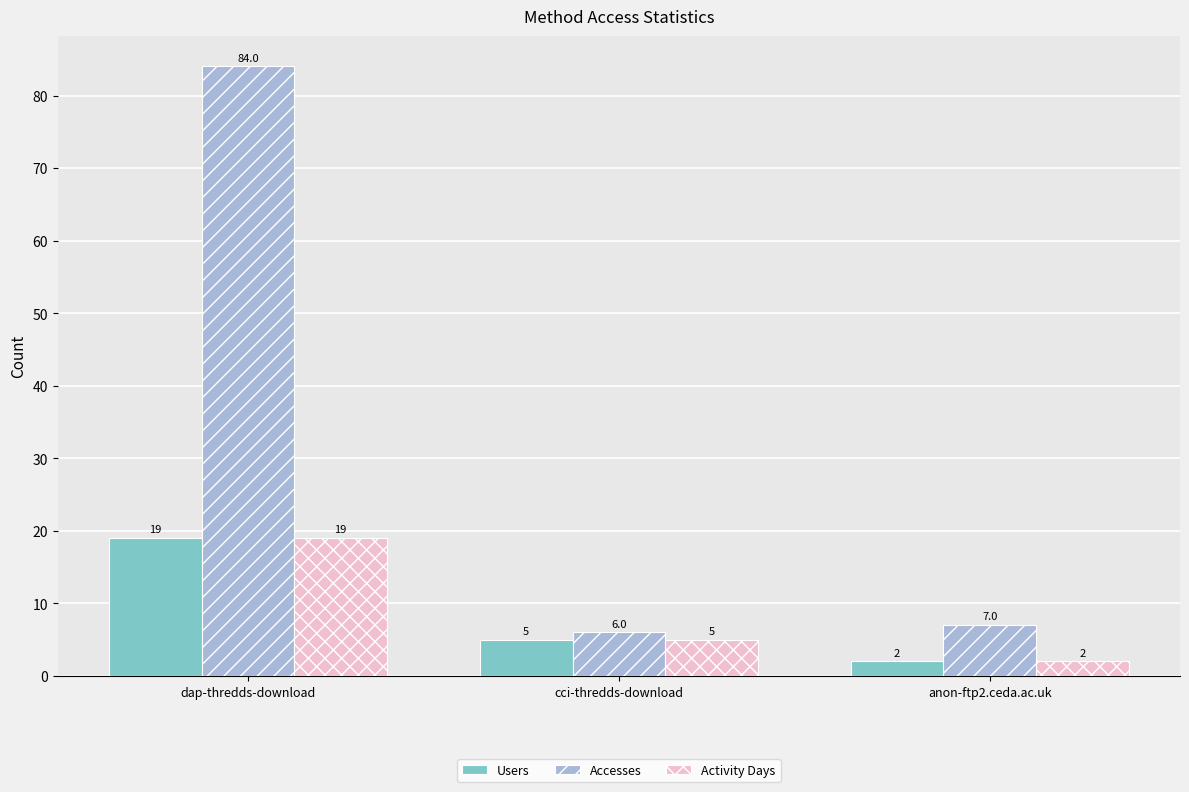

What is the spread (max minus min) of values at dap-thredds-download?

65